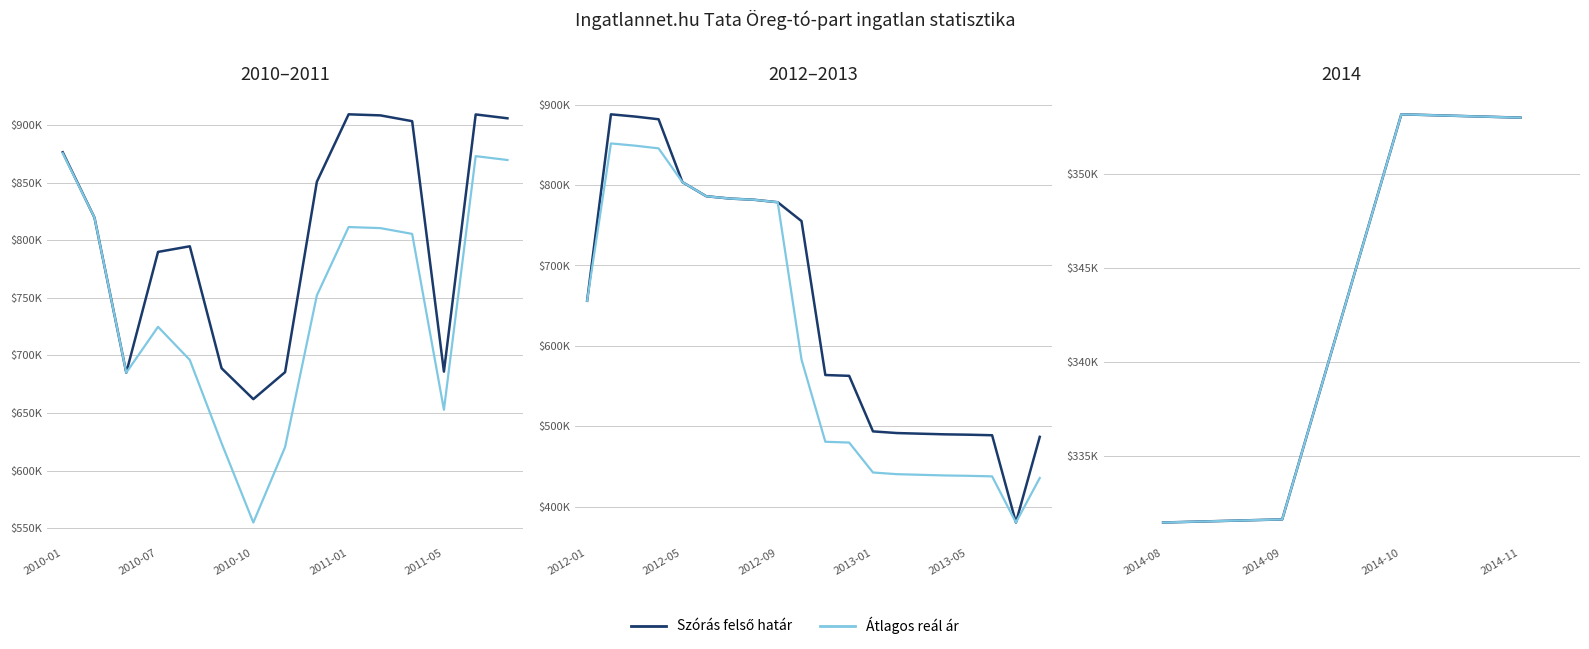

True or false: Szórás felső határ and Átlagos reál ár intersect in this chart.

False